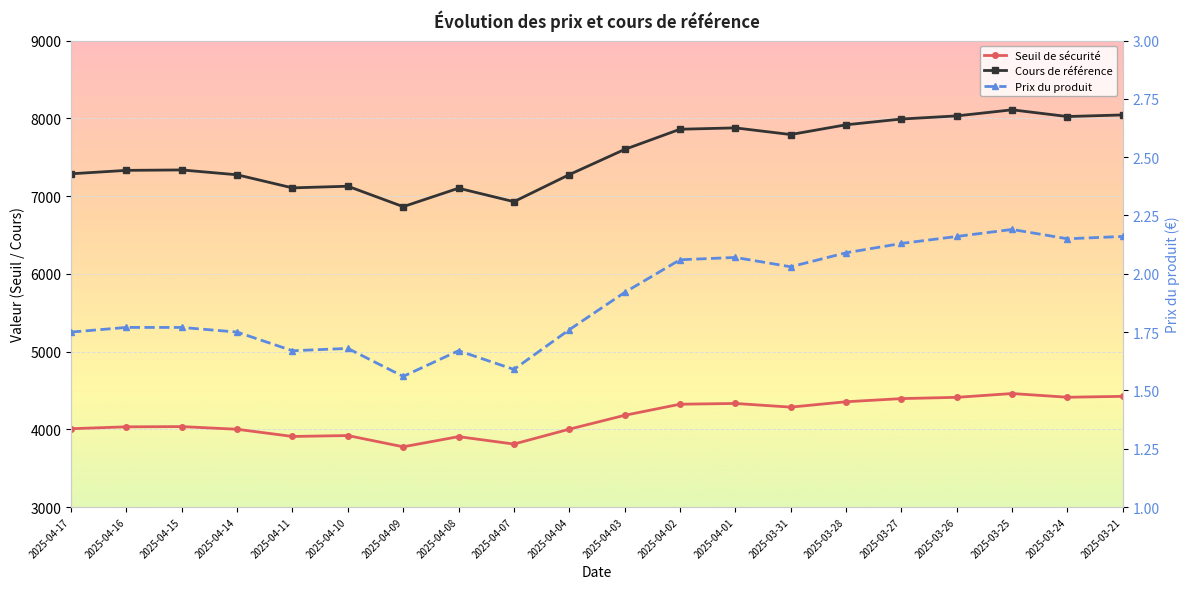

What is the average value of the Prix du produit series?

1.9